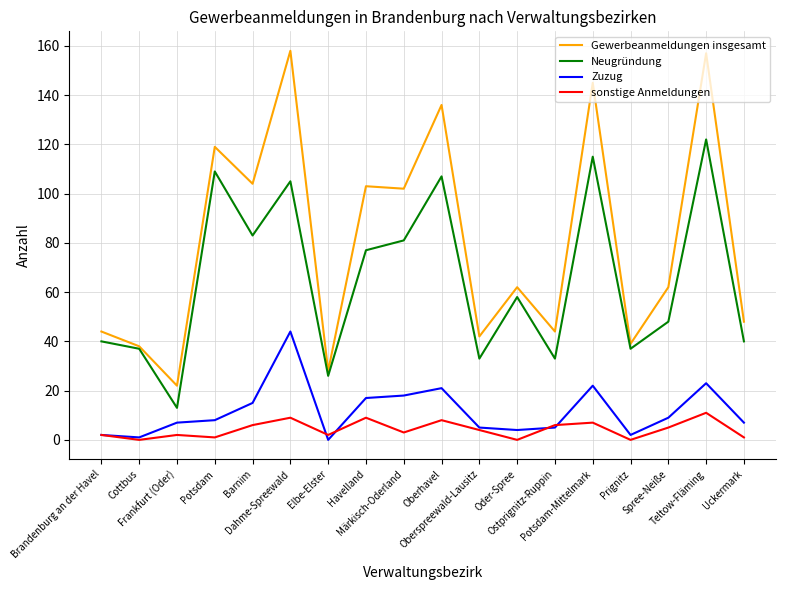

At how many categories does at least one series exceed 93?

8